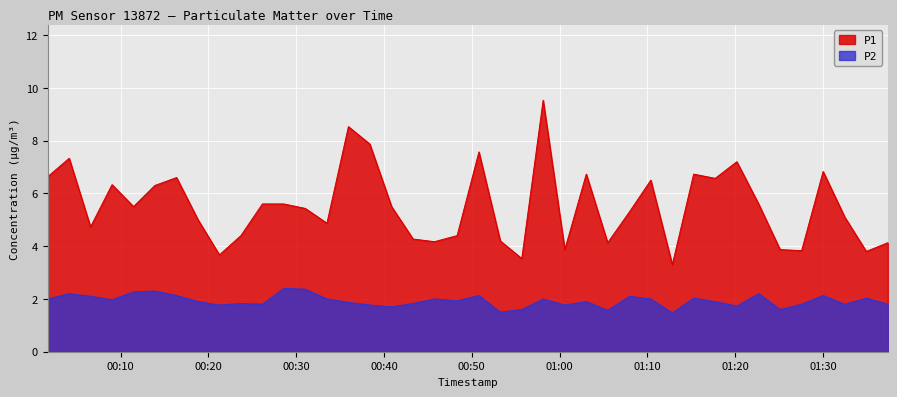

What is the smallest value displayed?

1.5